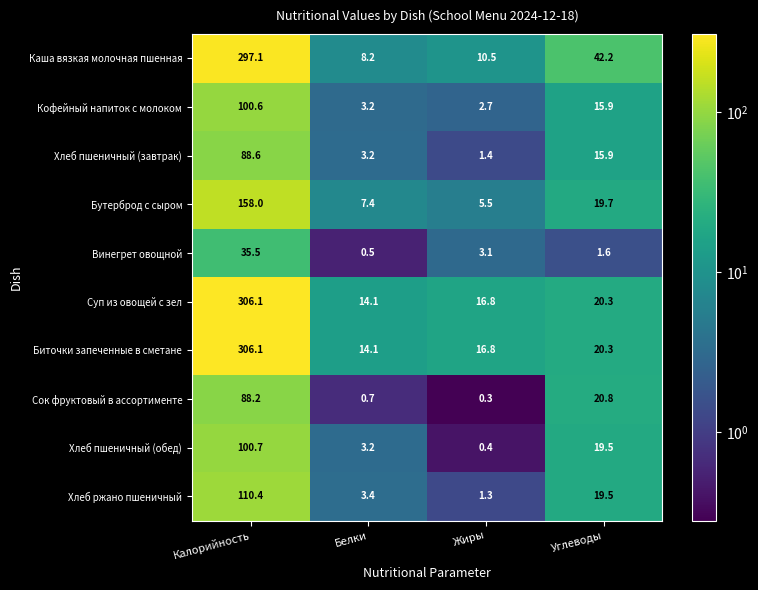

List the labels in order of Хлеб ржано пшеничный value, smallest first.

Жиры, Белки, Углеводы, Калорийность